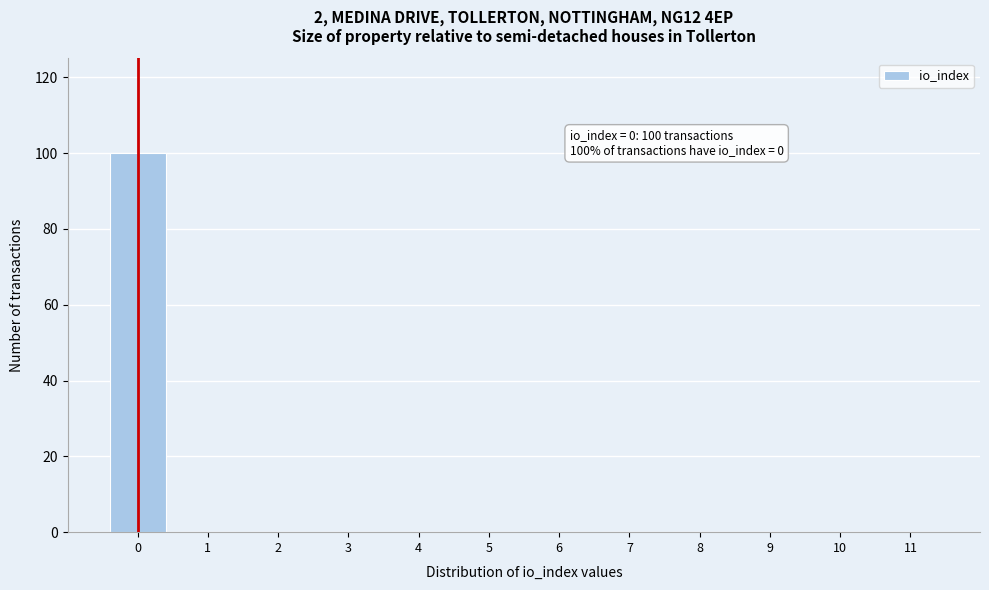

Reading right to left, extract all data points from this chart.

11=0	10=0	9=0	8=0	7=0	6=0	5=0	4=0	3=0	2=0	1=0	0=100